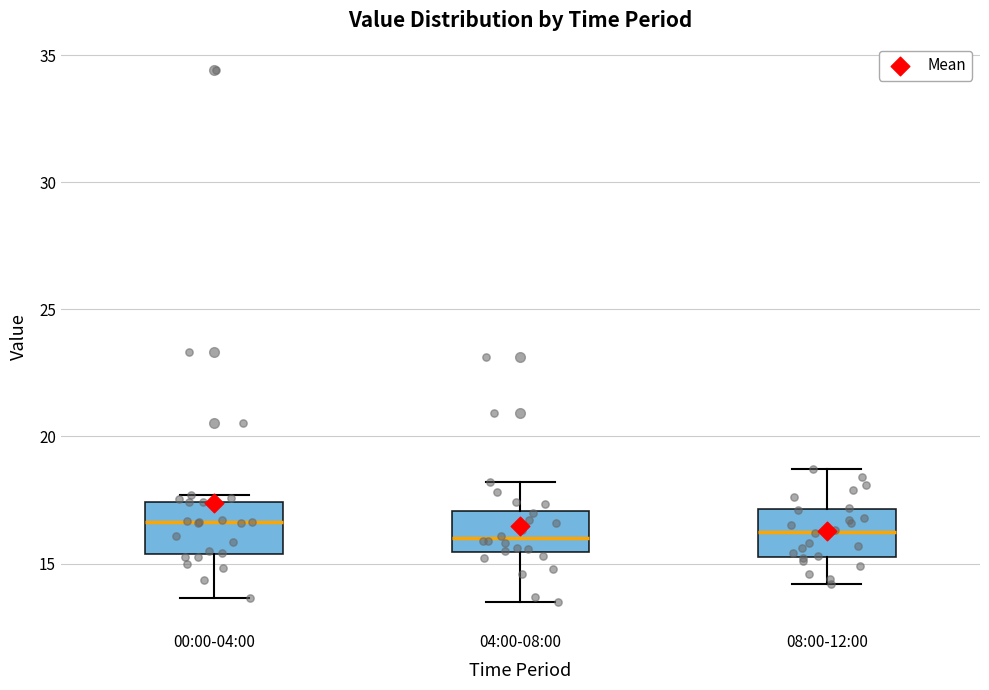

Reading left to right, read every box against the y-axis: the position of its median line, the range the box covers, and the ends of its whiskers. The values are not printed on the chart, so give them approximately, as read against the axis.

00:00-04:00: median 16.5, box 15.5 to 17.5, whiskers 13.5 to 17.5 (just above the box's upper edge)
04:00-08:00: median 16.0, box 15.5 to 17.0, whiskers 13.5 to 18.0
08:00-12:00: median 16.5, box 15.5 to 17.0, whiskers 14.0 to 18.5